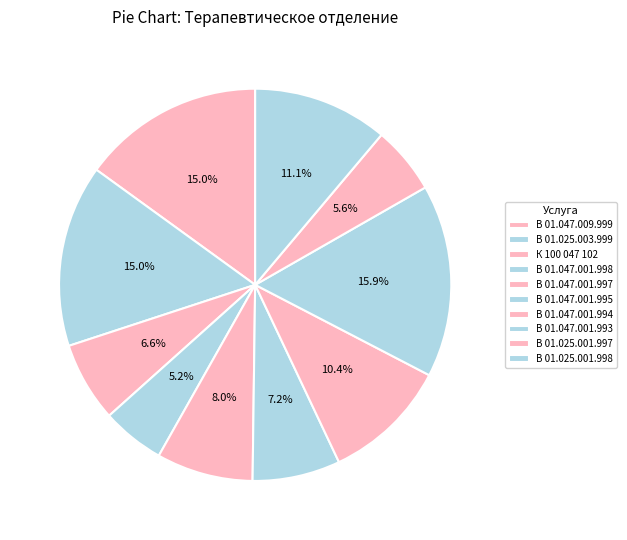

Between В 01.047.001.997 and В 01.047.001.994, which is larger?

В 01.047.001.994